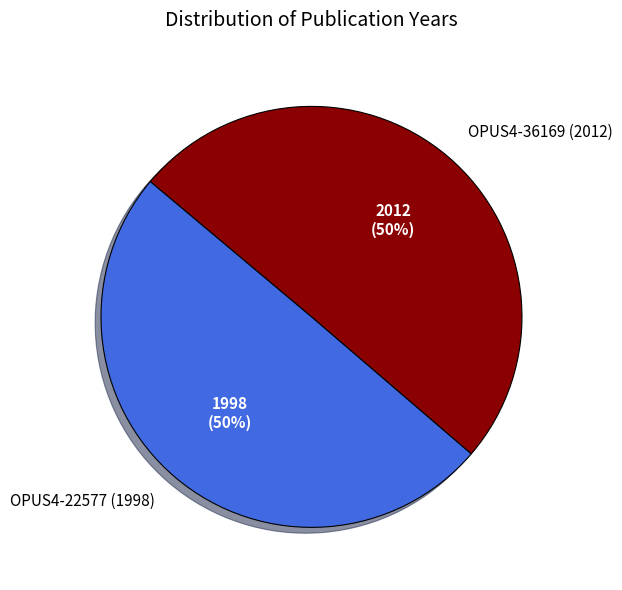

What is the ratio of the value at OPUS4-36169 (2012) to the value at OPUS4-22577 (1998)?

1.0